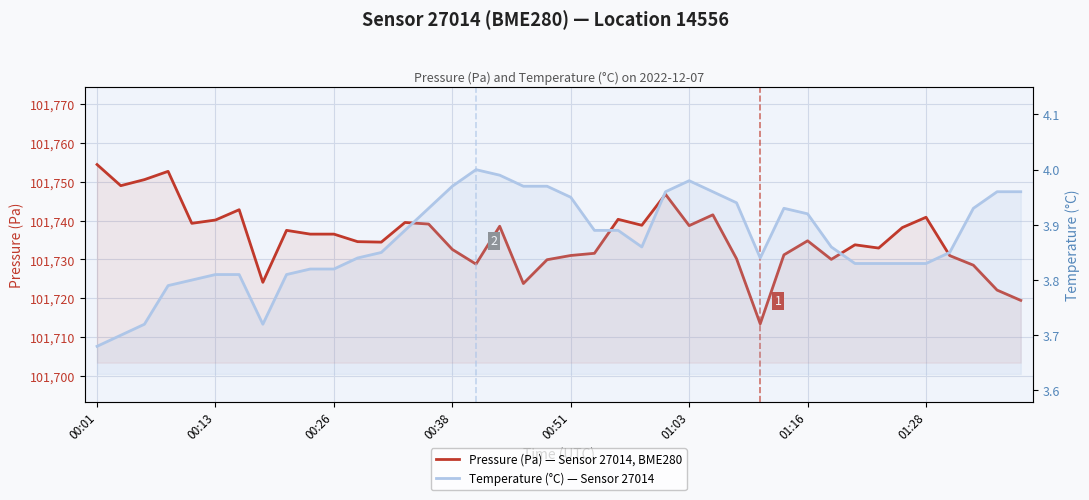

At how many categories does at least one series exceed 44717?

40